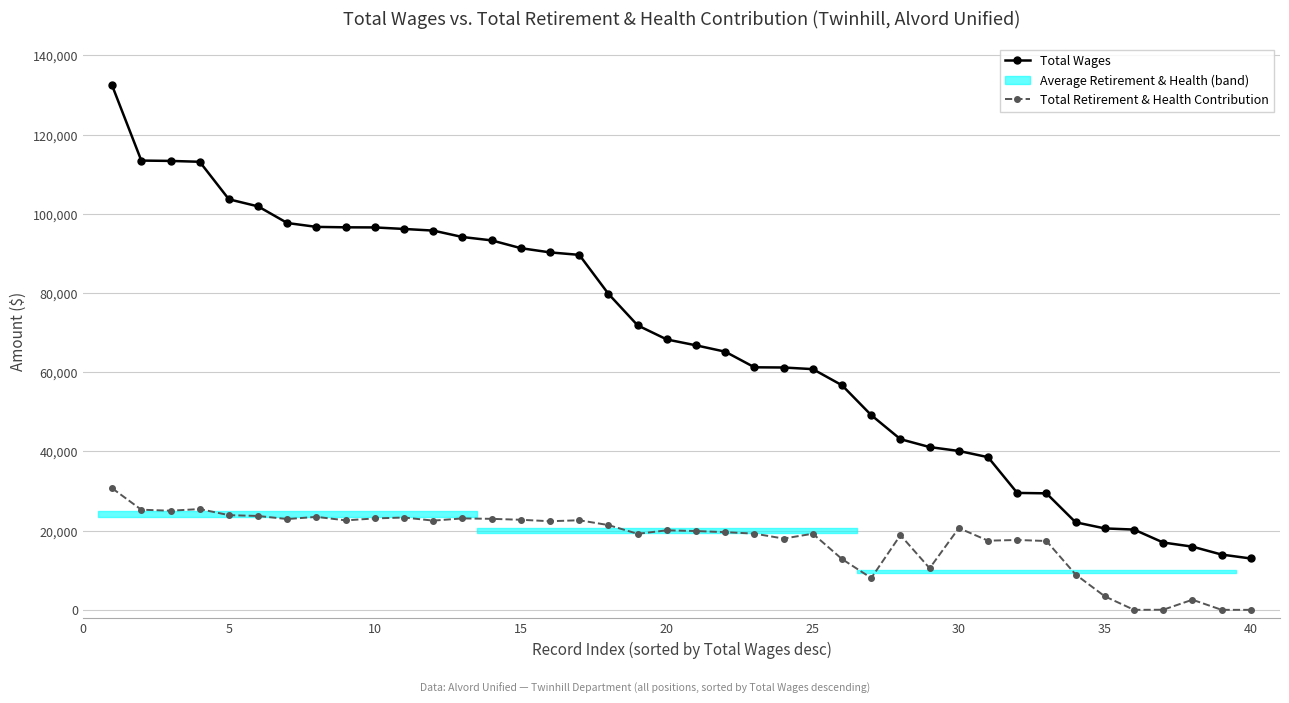

Count the number of categories in the chart.

40